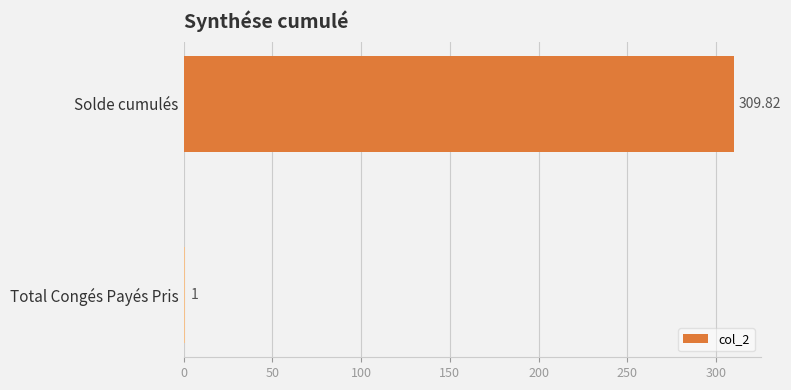

Rank the categories by value from lowest to highest.

Total Congés Payés Pris, Solde cumulés